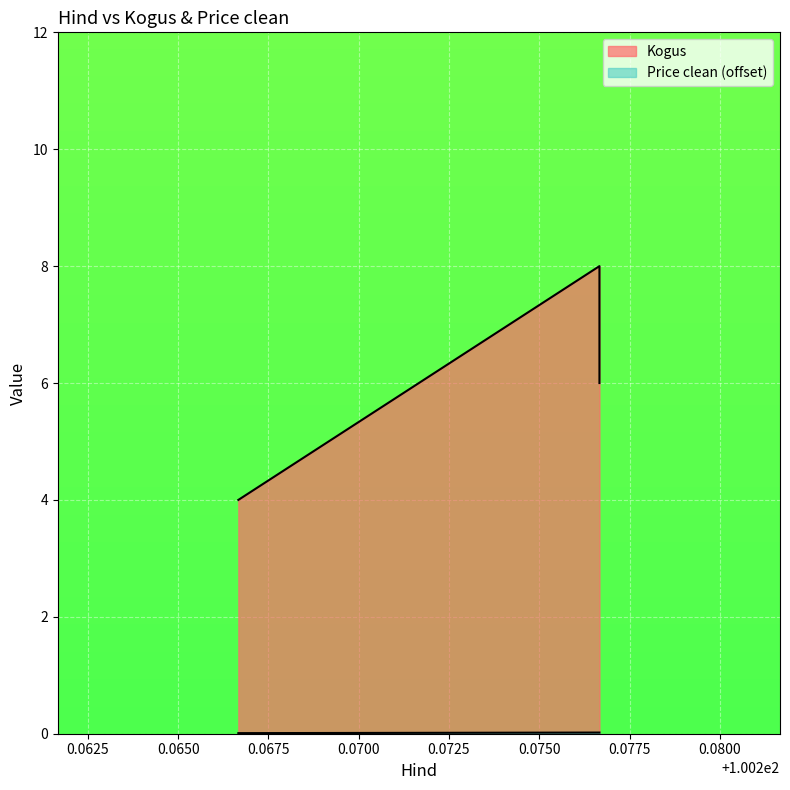

Reading left to right, extract all data points from this chart.

Kogus: 4.0	8.0	6.0
Price clean: 0.0	0.0	0.0